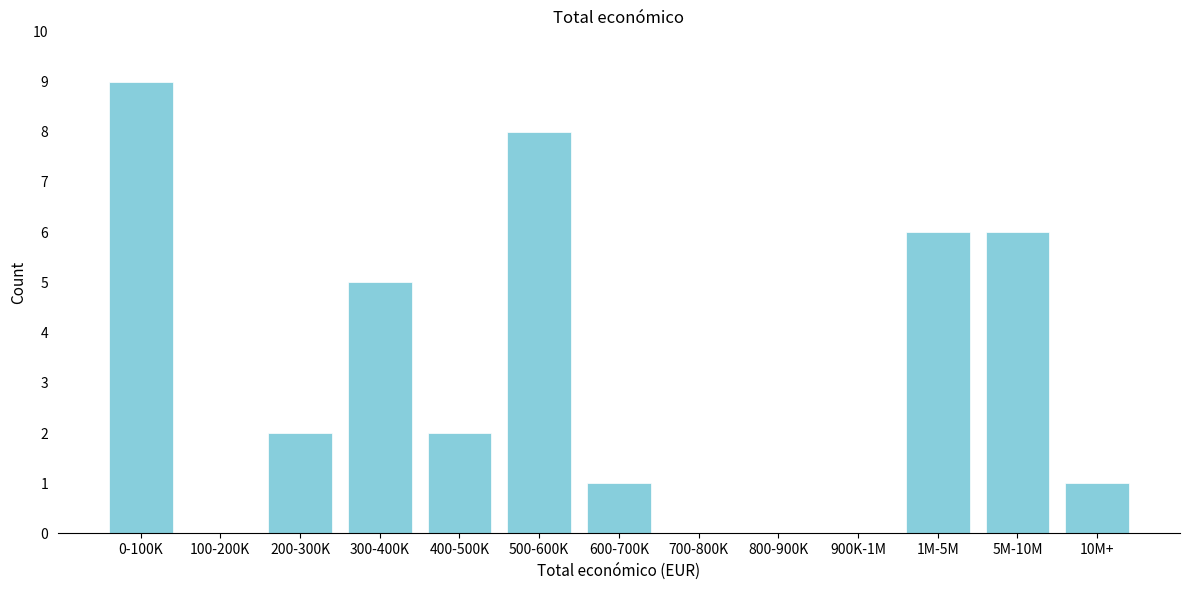

Reading right to left, what are all the values shown in this chart?

10M+=1	5M-10M=6	1M-5M=6	900K-1M=0	800-900K=0	700-800K=0	600-700K=1	500-600K=8	400-500K=2	300-400K=5	200-300K=2	100-200K=0	0-100K=9